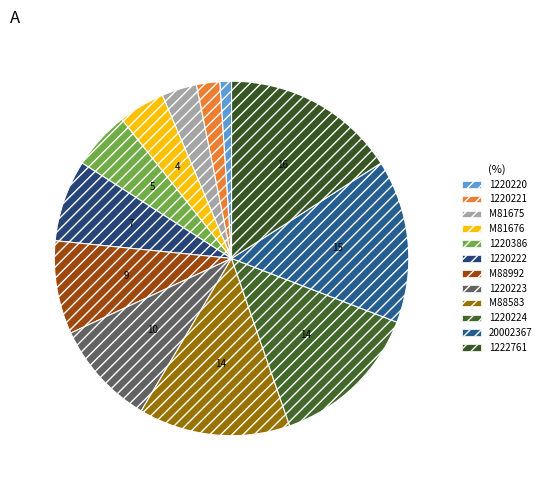

Is the sum of M81676 and M81675 greater than half?

No